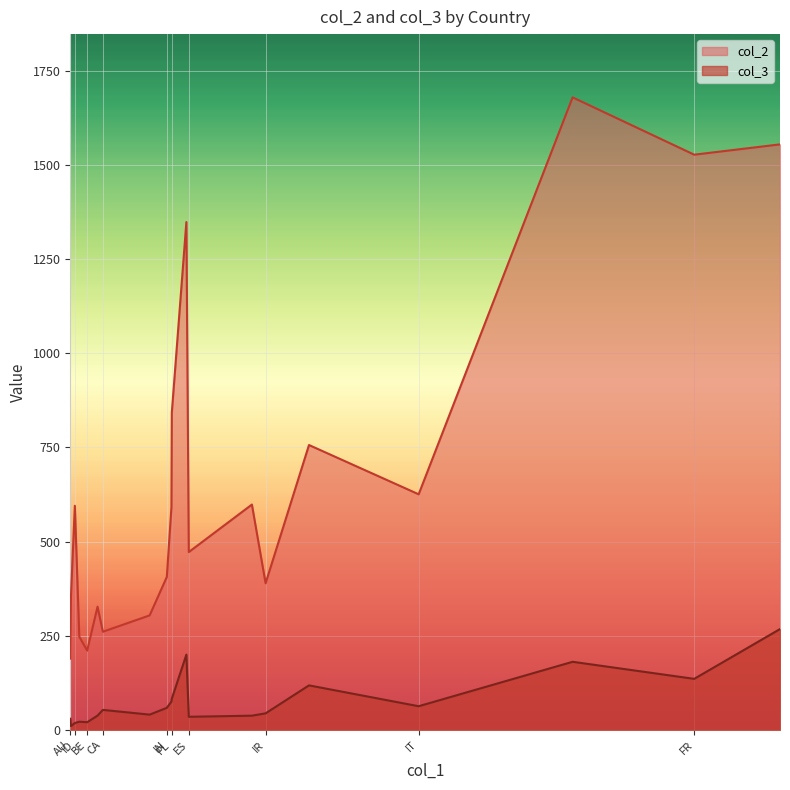

What is the sum of all col_2 values?

13282.7